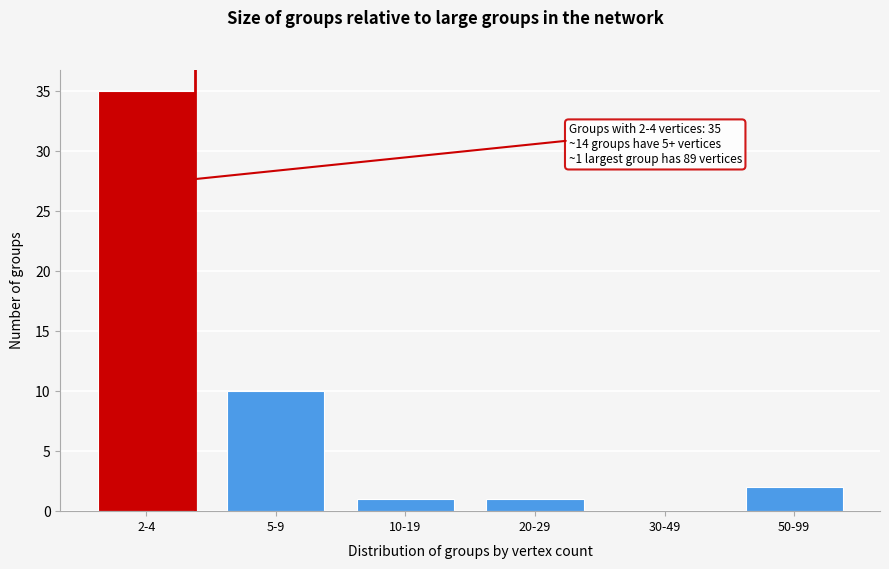

Reading left to right, what are all the values shown in this chart?

2-4=35	5-9=10	10-19=1	20-29=1	30-49=0	50-99=2